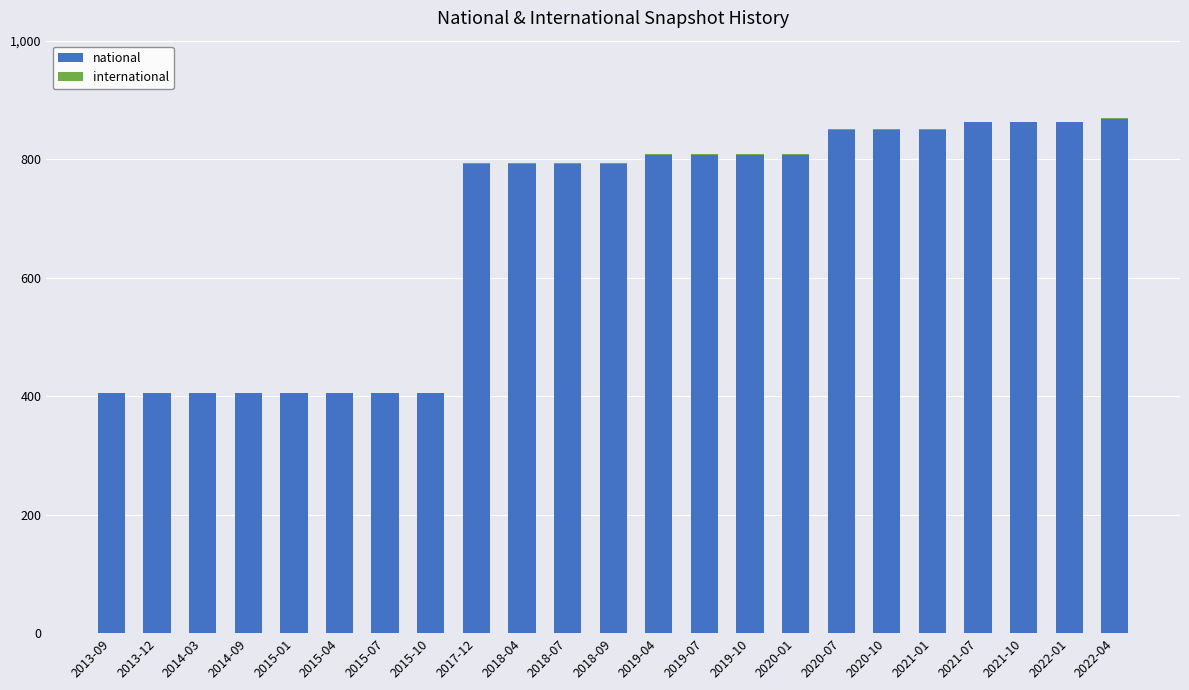

What is the maximum value for national?

869